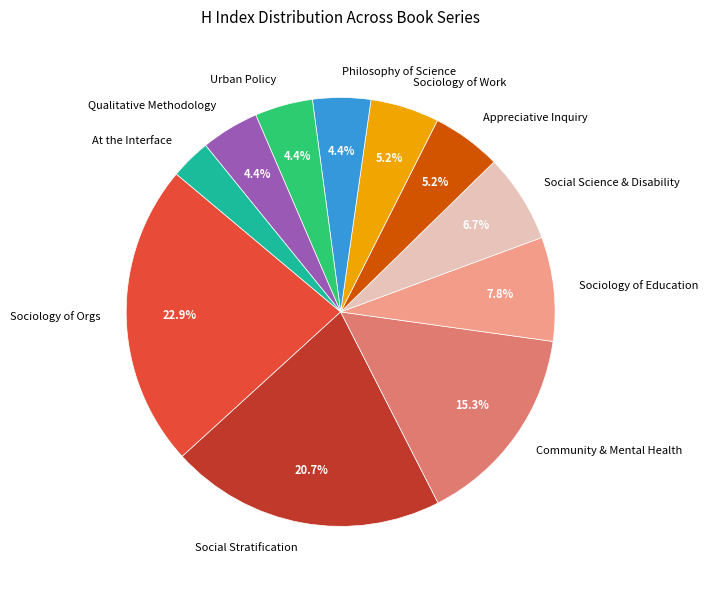

Is there any slice that represents more than half of the pie?

No